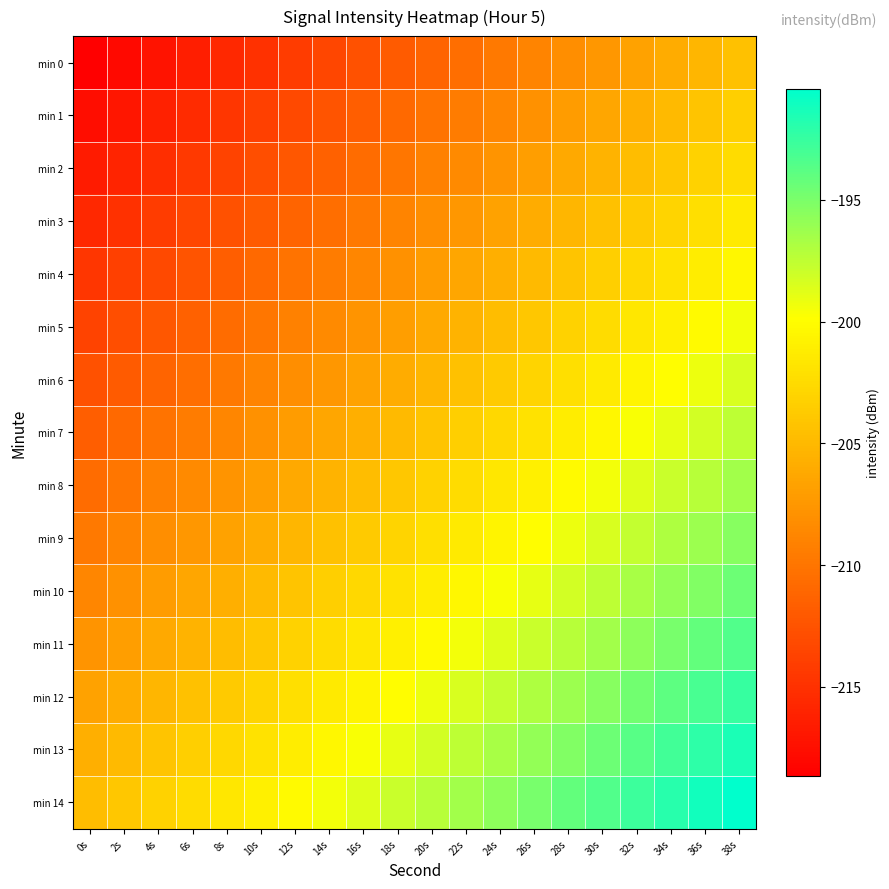

How many categories are shown in the chart?

20